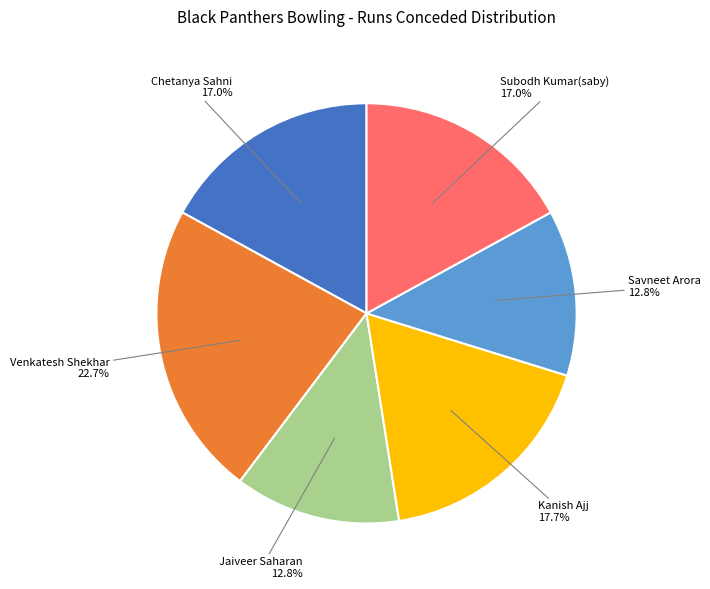

Does any single category account for the majority?

No